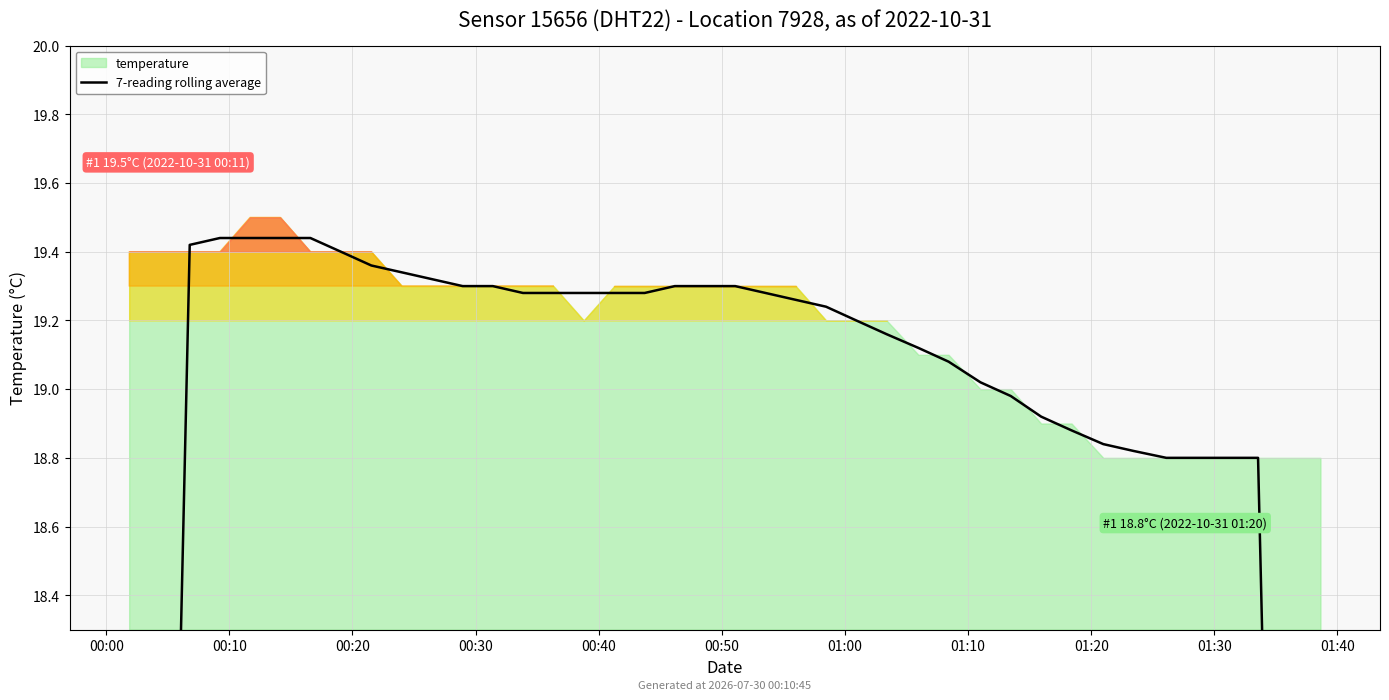

True or false: the data has more than 1 interior local peaks.

False